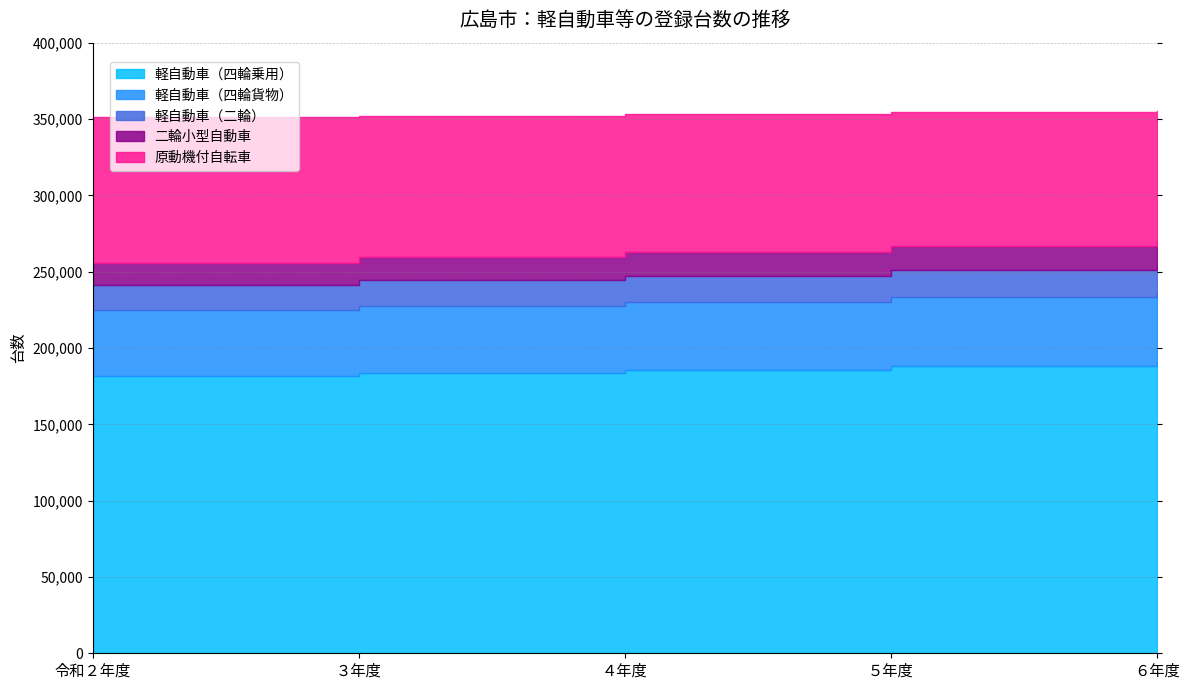

True or false: 軽自動車（四輪乗用） and 軽自動車（二輪） intersect in this chart.

False